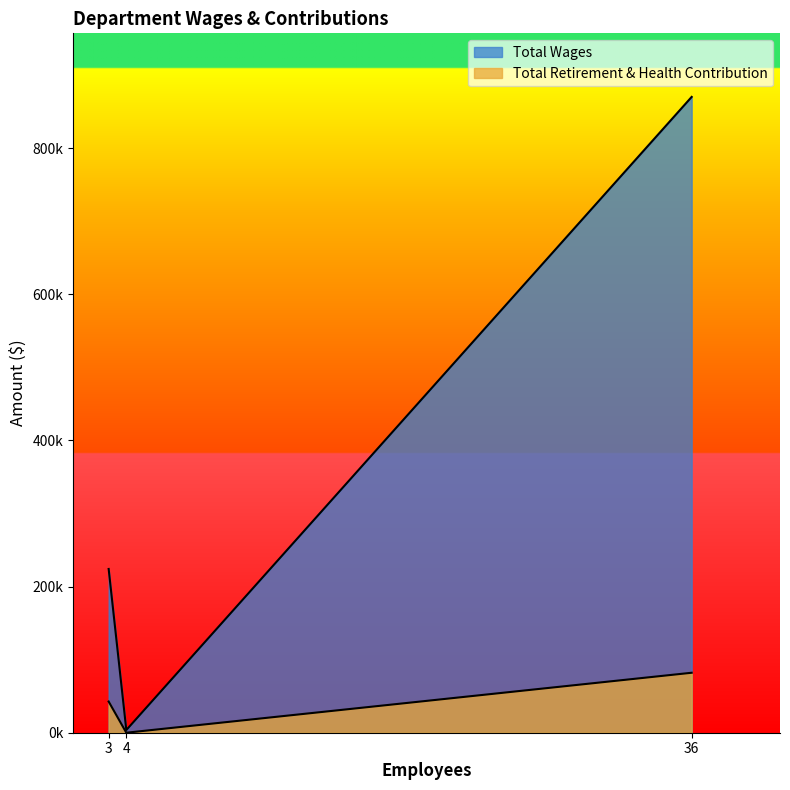

What is the average value of the Total Wages series?

365955